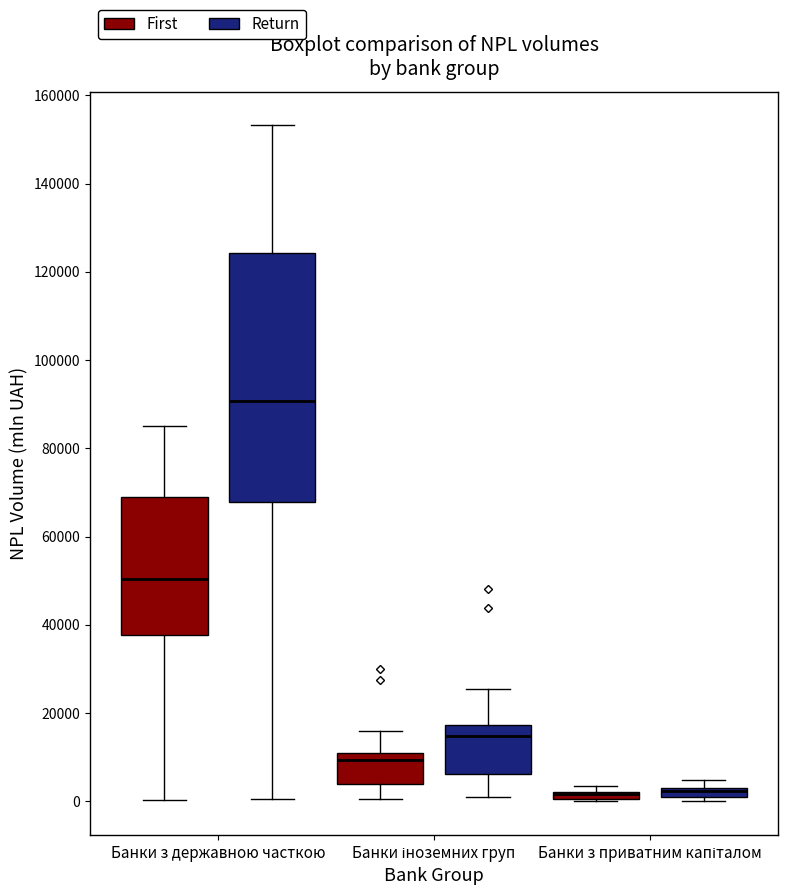

Where does the upper whisker of the box for Банки іноземних груп (First) end on the y-axis? The values are not printed on the chart, so give them approximately, as read against the axis.

16000